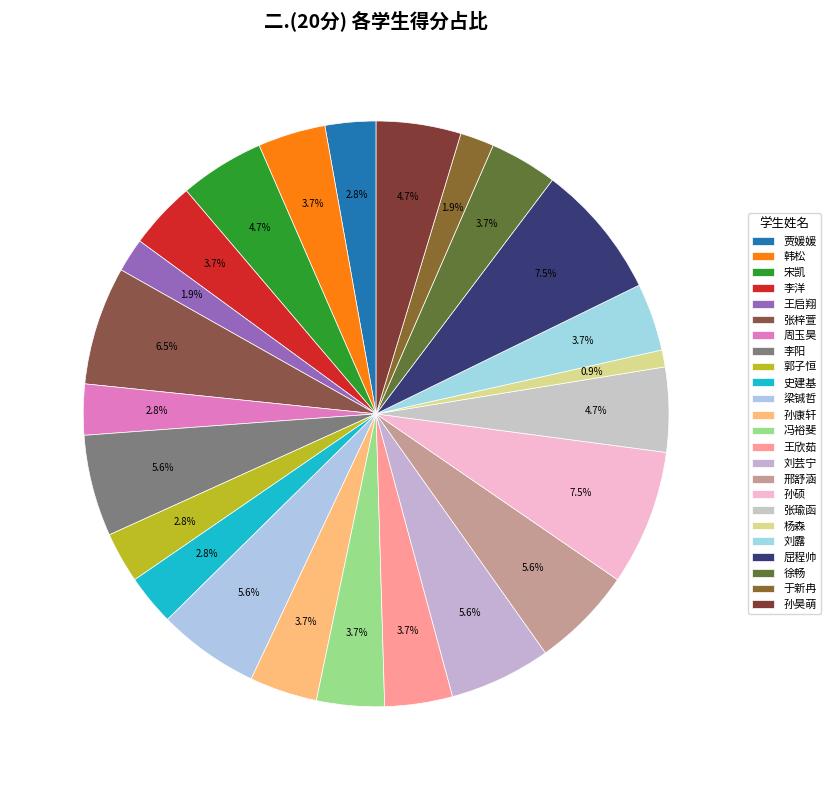

To the nearest percent, what is the average slice percentage?

4%